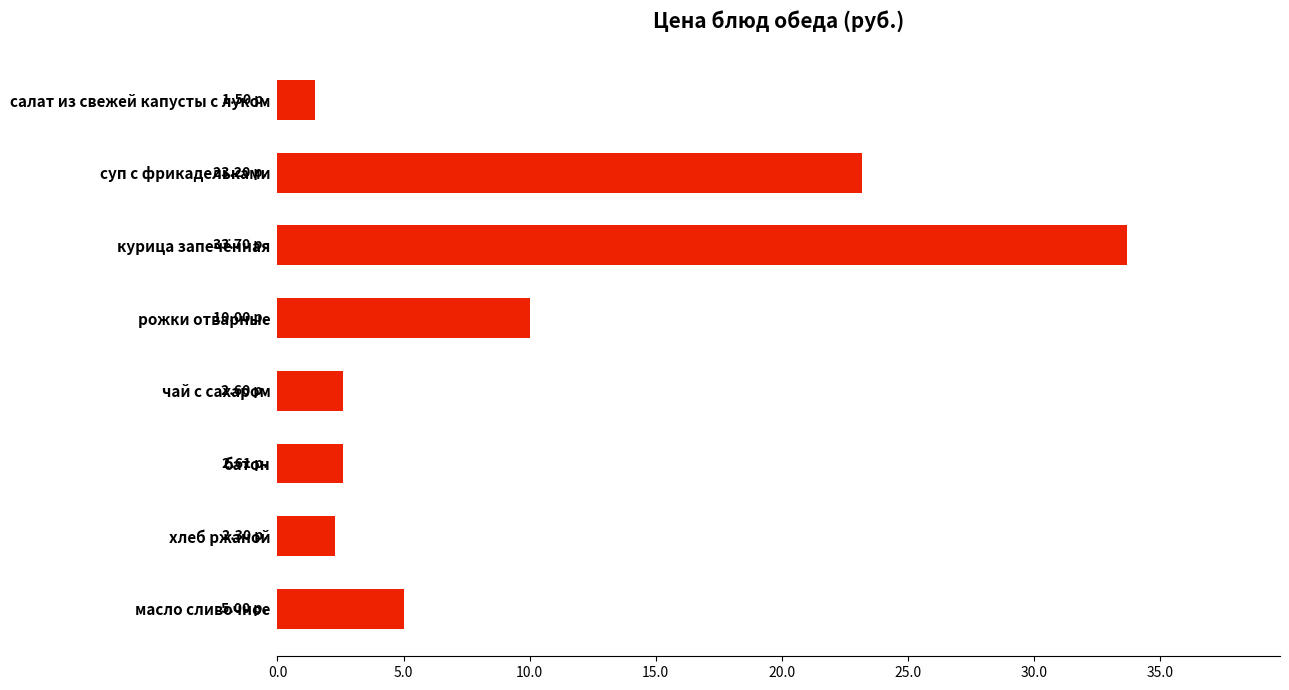

Where is the data nearest to the value 17?

суп с фрикадельками